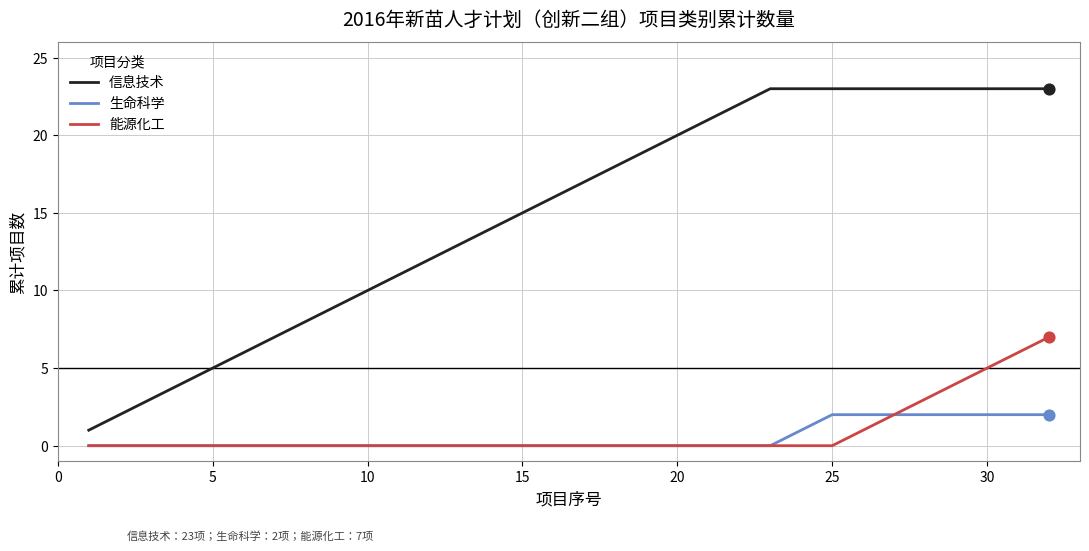

Which series has the largest total across all categories?

信息技术